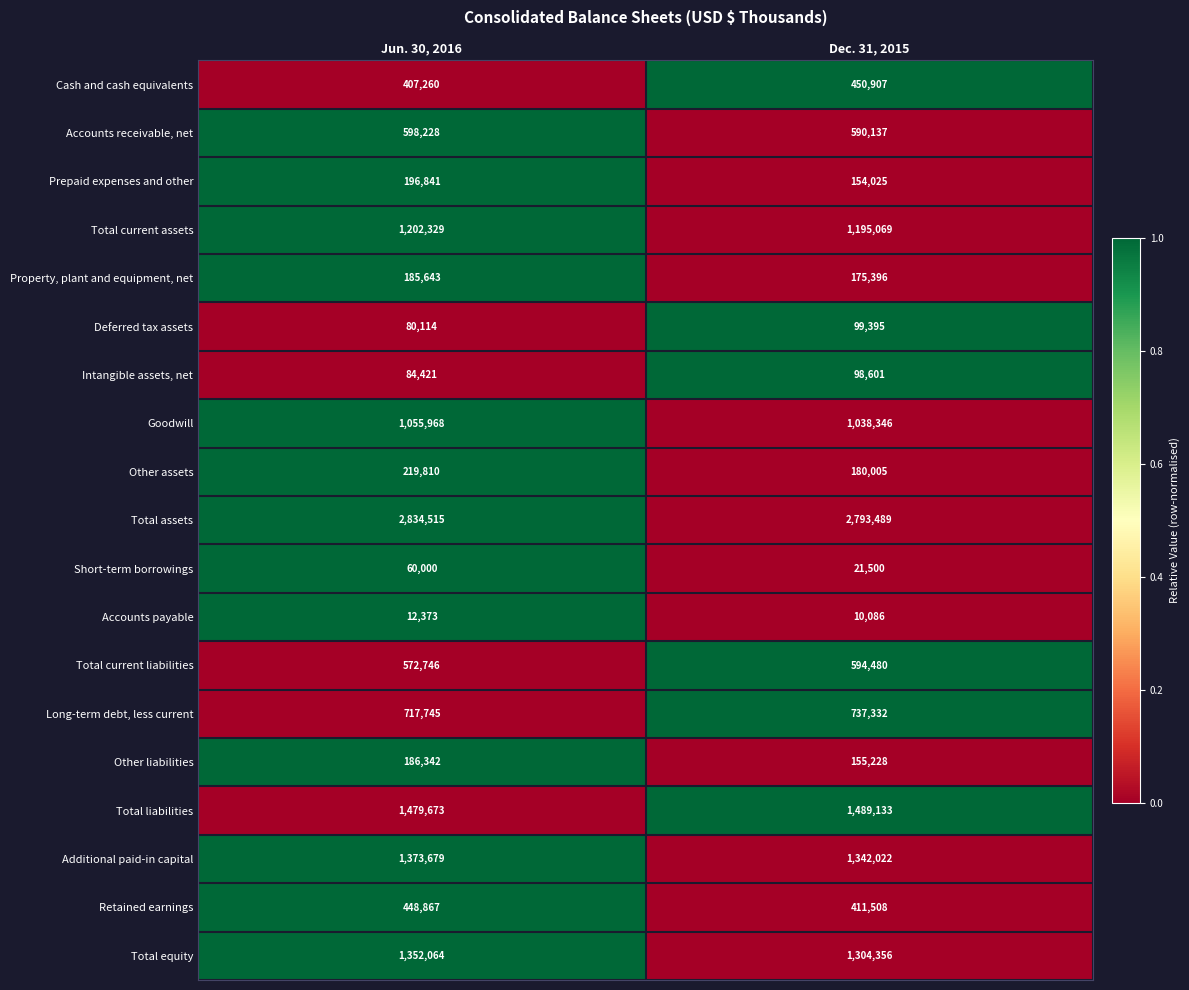

What is the spread (max minus min) of values at Jun. 30, 2016?

2822142